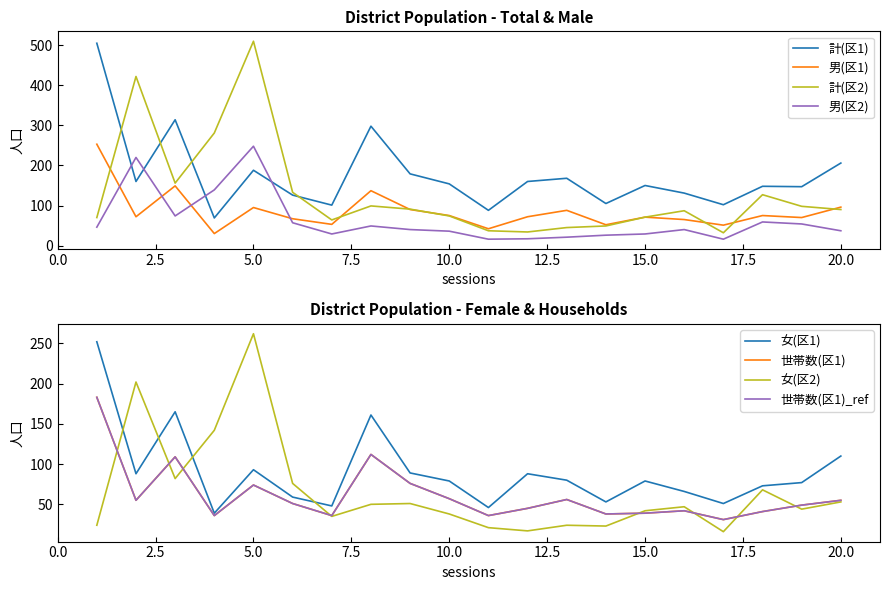

What is the highest value of the 計(区1) series?

505